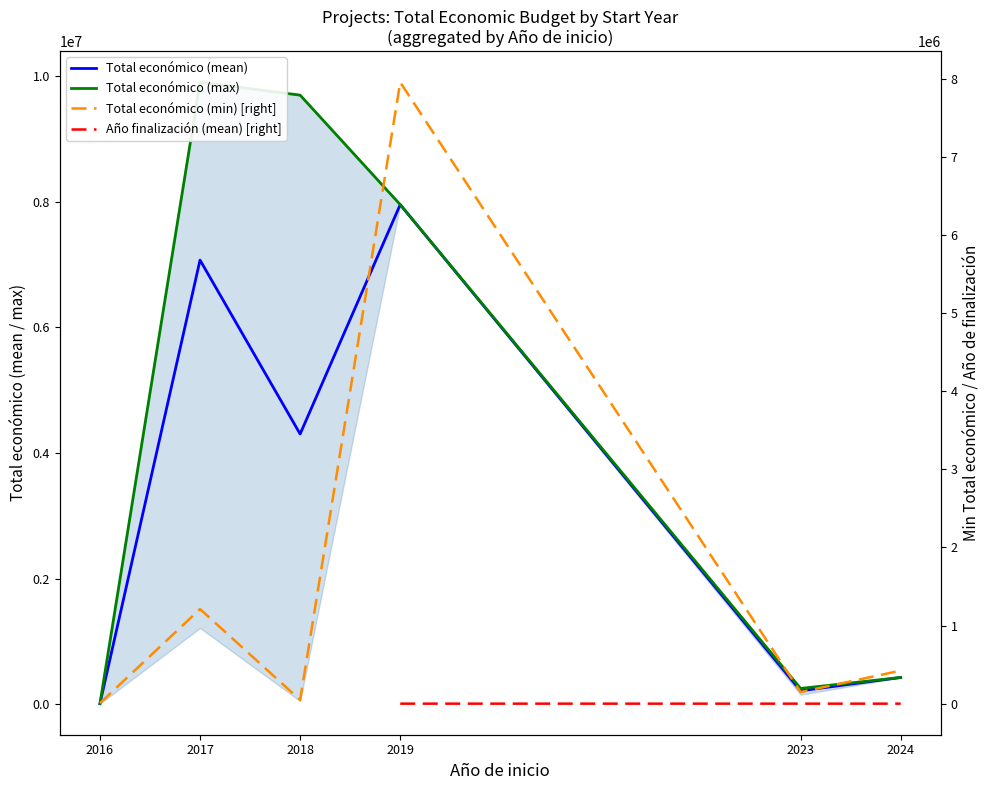

What are all the series names shown in the legend?

Total económico (mean), Total económico (max), Total económico (min) [right], Año finalización (mean) [right]